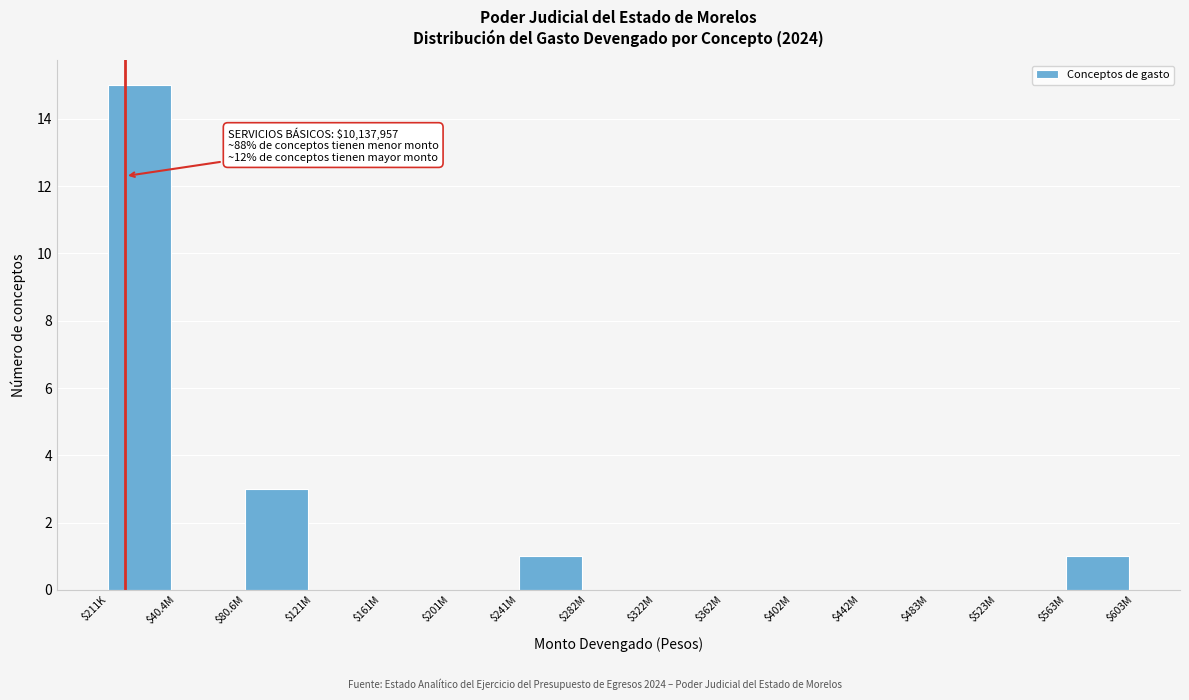

Where is the data nearest to the value 7?

$80.6M